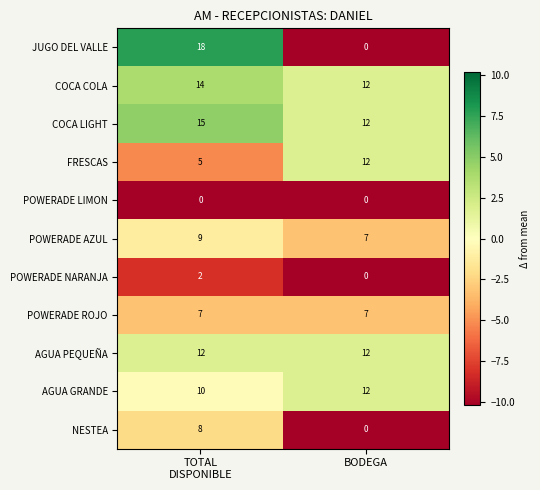

Reading right to left, transcribe all the data shown in this chart.

JUGO DEL VALLE: 0	18
COCA COLA: 12	14
COCA LIGHT: 12	15
FRESCAS: 12	5
POWERADE LIMON: 0	0
POWERADE AZUL: 7	9
POWERADE NARANJA: 0	2
POWERADE ROJO: 7	7
AGUA PEQUEÑA: 12	12
AGUA GRANDE: 12	10
NESTEA: 0	8